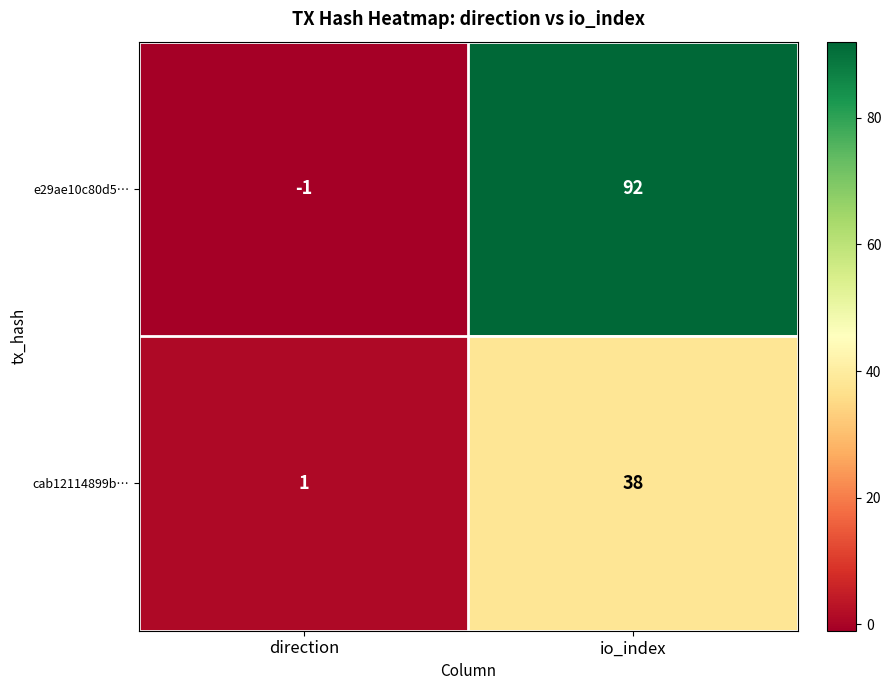

Rank the categories by cab12114899b… value from lowest to highest.

direction, io_index